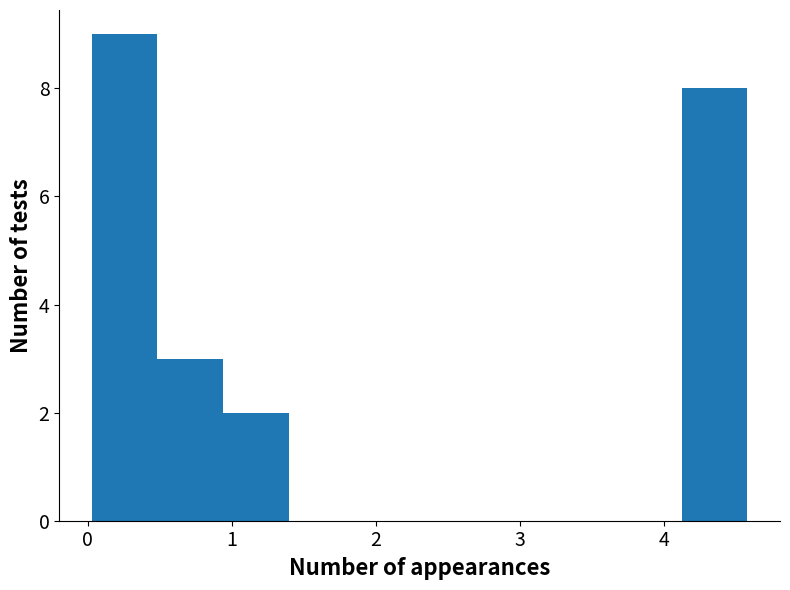

Reading left to right, list every bar in this chart as the range it spans on the x-axis followed by its height. Neither the bar edges nor the heights are printed on the chart, so give them approximately, as read against the axes.

0.0 to 0.5: 9
0.5 to 0.9: 3
0.9 to 1.4: 2
1.4 to 1.8: 0
1.8 to 2.3: 0
2.3 to 2.8: 0
2.8 to 3.2: 0
3.2 to 3.7: 0
3.7 to 4.1: 0
4.1 to 4.6: 8